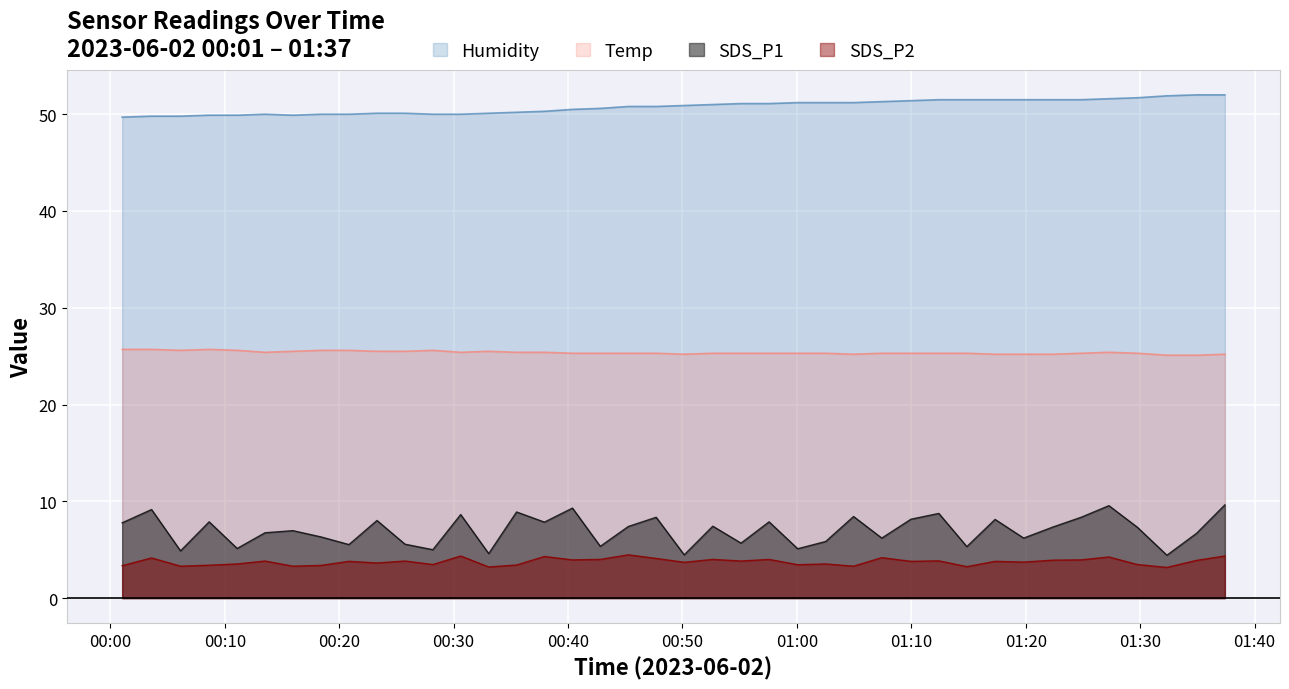

True or false: SDS_P1 and Humidity intersect in this chart.

False